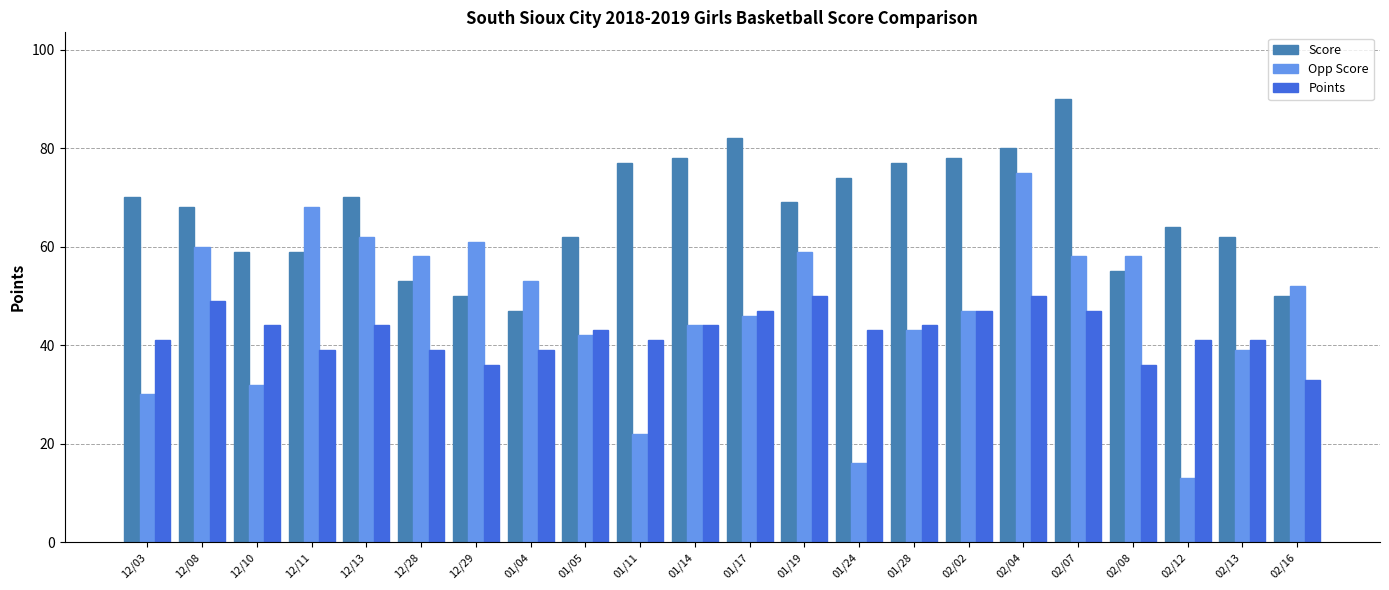

How many groups of bars are there?

22